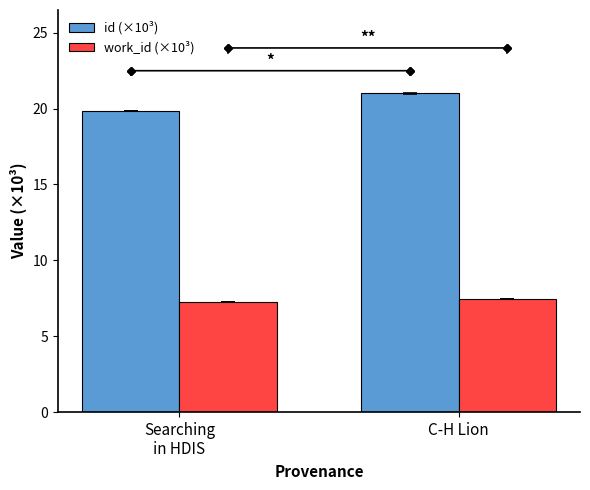

At which label does id (×10³) first exceed 20?

C-H Lion